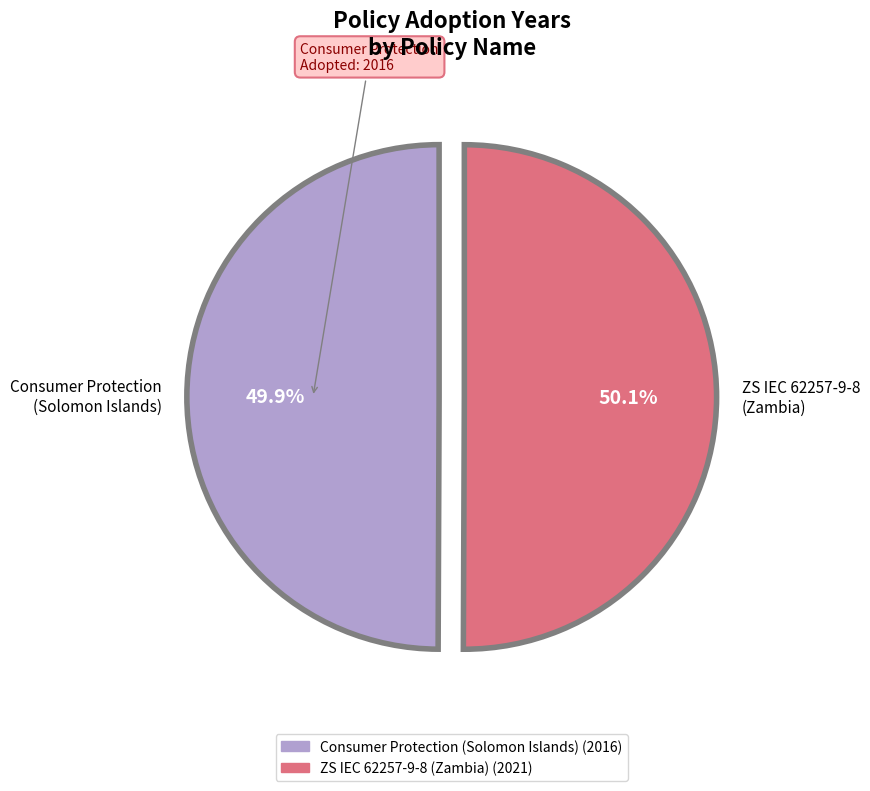

To the nearest percent, what is the average slice percentage?

50%